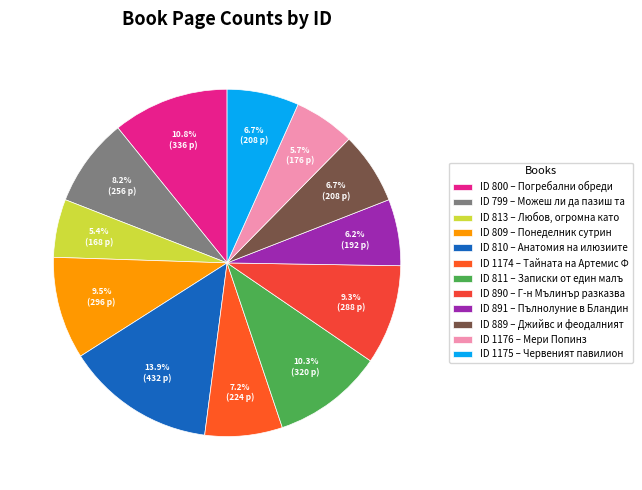

Is there a majority slice in this chart?

No